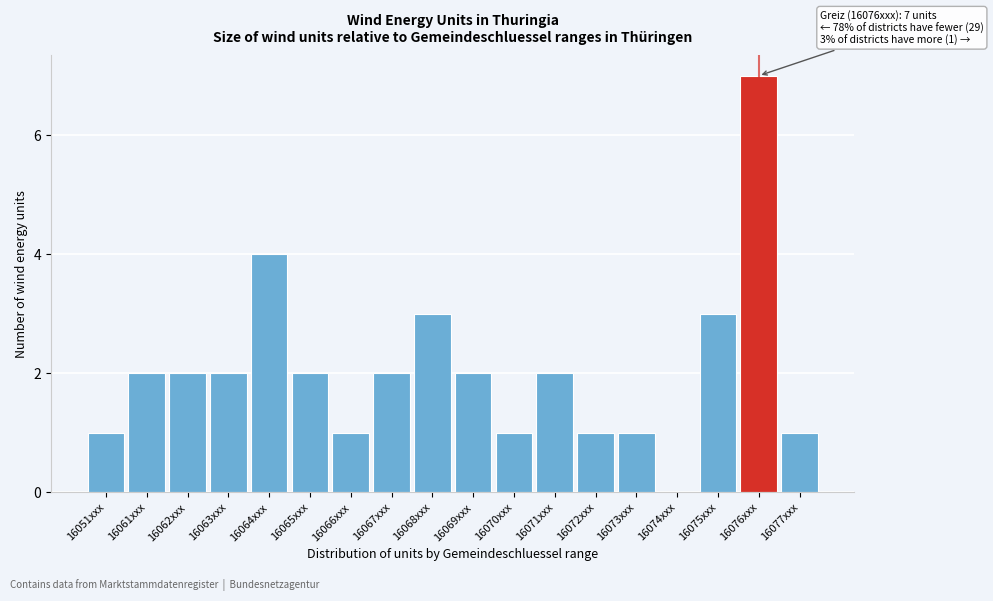

Reading right to left, what are all the values shown in this chart?

16077xxx=1	16076xxx=7	16075xxx=3	16074xxx=0	16073xxx=1	16072xxx=1	16071xxx=2	16070xxx=1	16069xxx=2	16068xxx=3	16067xxx=2	16066xxx=1	16065xxx=2	16064xxx=4	16063xxx=2	16062xxx=2	16061xxx=2	16051xxx=1